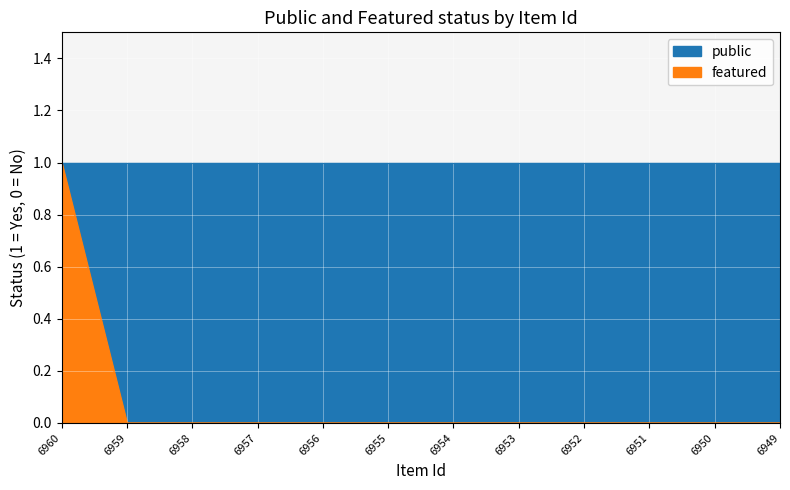

True or false: the data shows 0 at 6957.

True